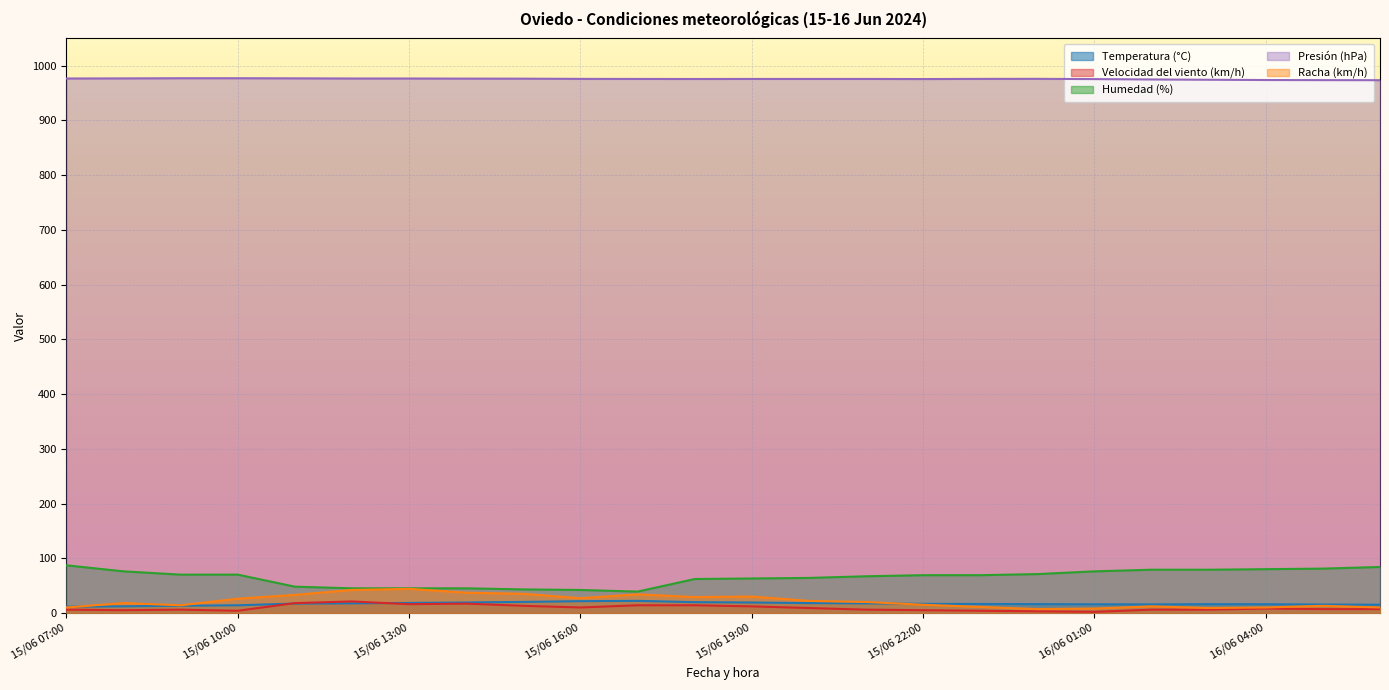

What is the average value of the Humedad (%) series?

64.8